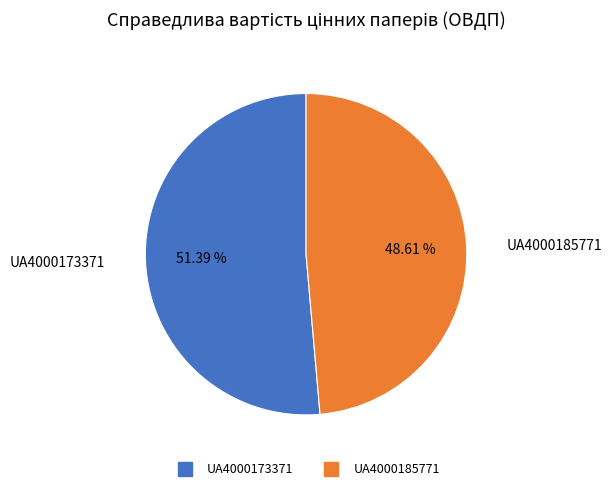

How much of the chart is everything except UA4000173371?

48.6%